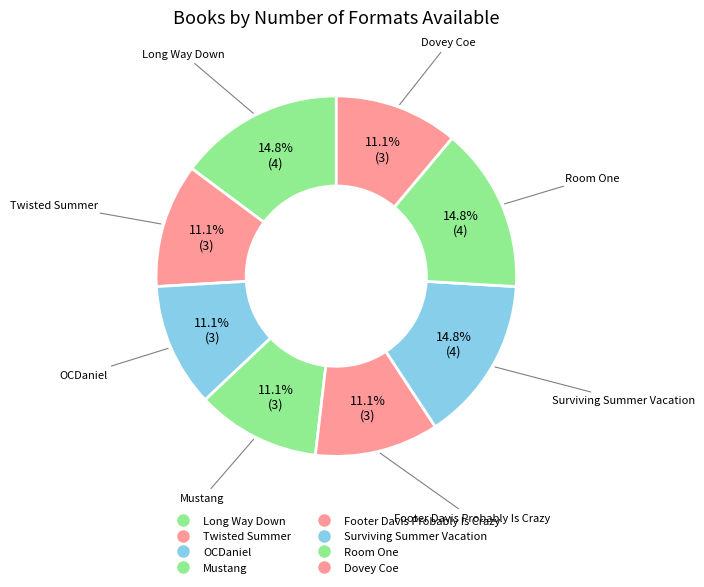

Is the sum of Dovey Coe and OCDaniel greater than half?

No